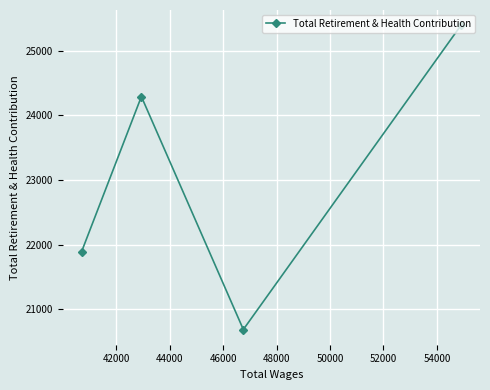

What is the difference between the maximum and minimum values?

4704